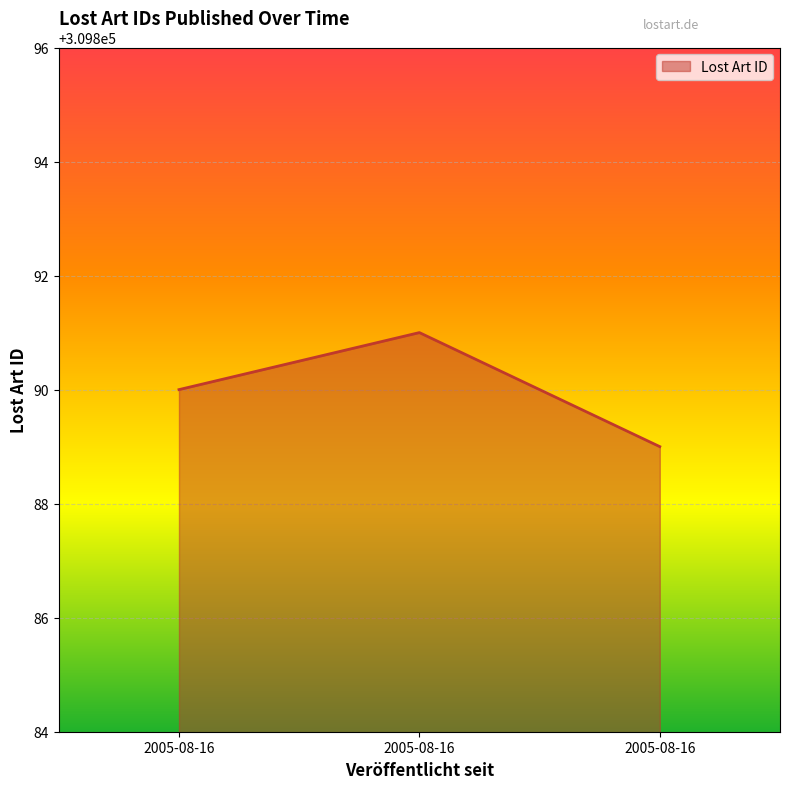

Is this an area chart (filled region under the line)?

Yes